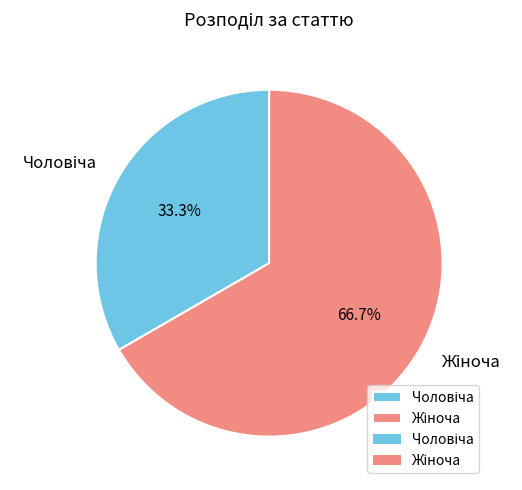

Is there any slice that represents more than half of the pie?

Yes